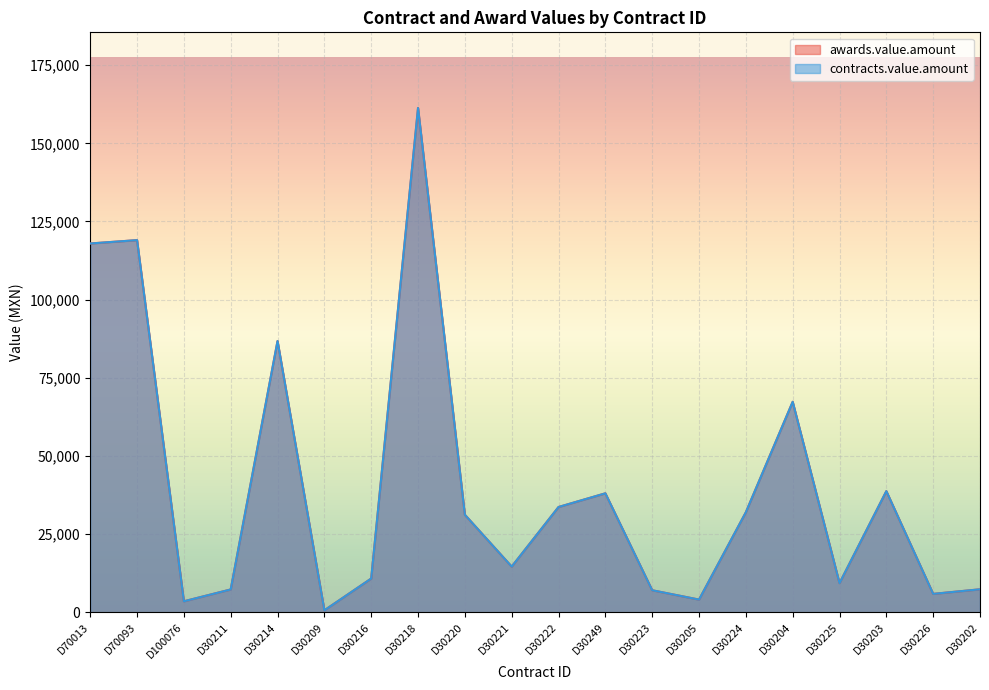

Between D30211 and D30221, which series saw the biggest shift?

awards.value.amount